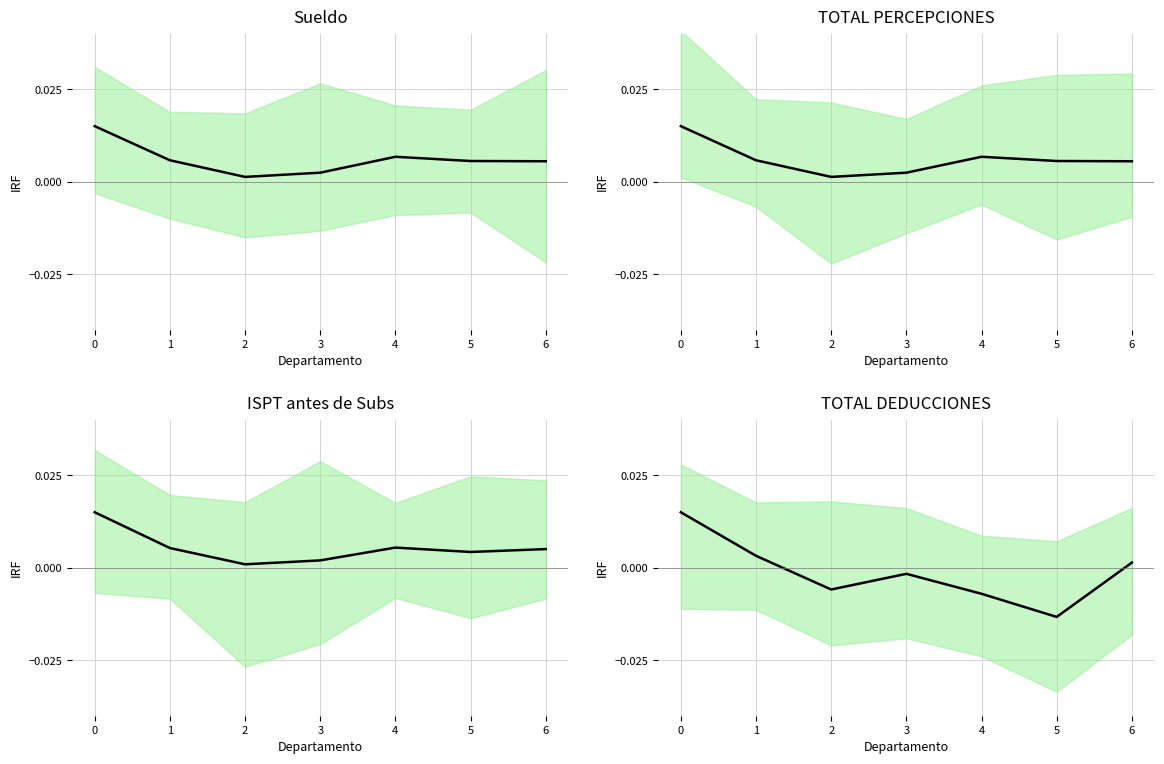

List the labels in order of ISPT antes de Subs value, smallest first.

2, 3, 5, 6, 1, 4, 0